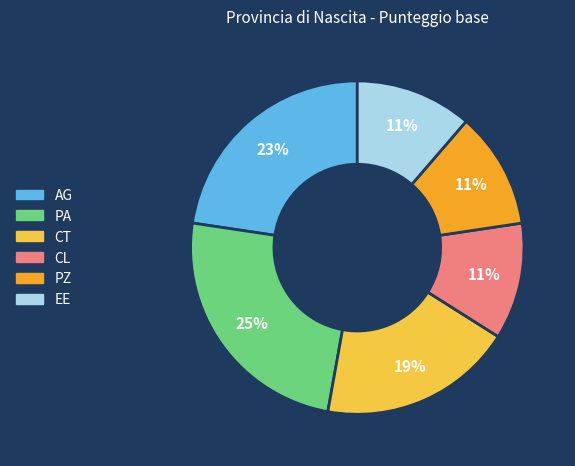

The CT slice represents 19% of the pie. True or false?

True